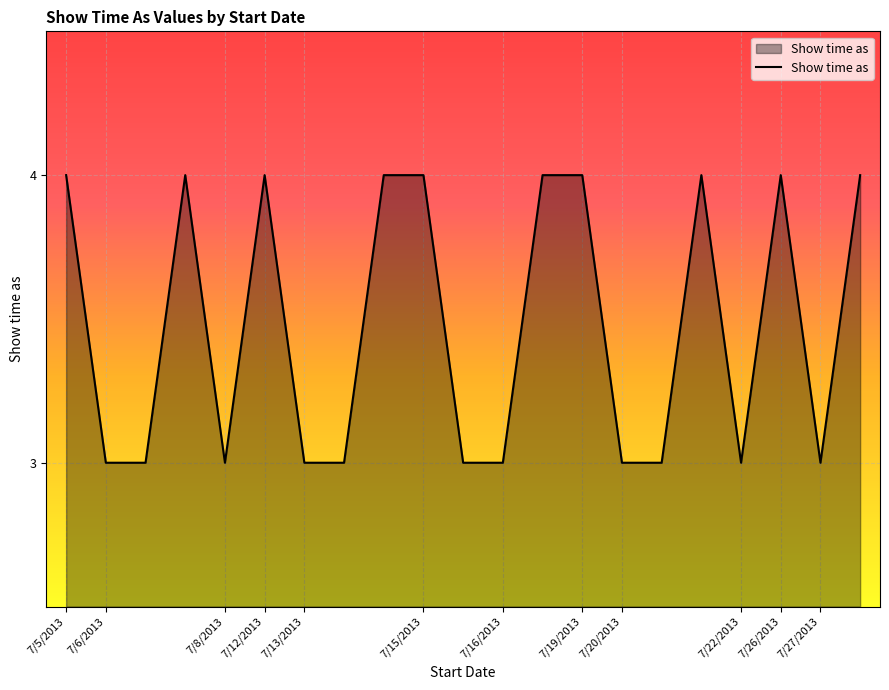

Reading right to left, list all the values displayed in this chart.

4	3	4	3	4	3	3	4	4	3	3	4	4	3	3	4	3	4	3	3	4